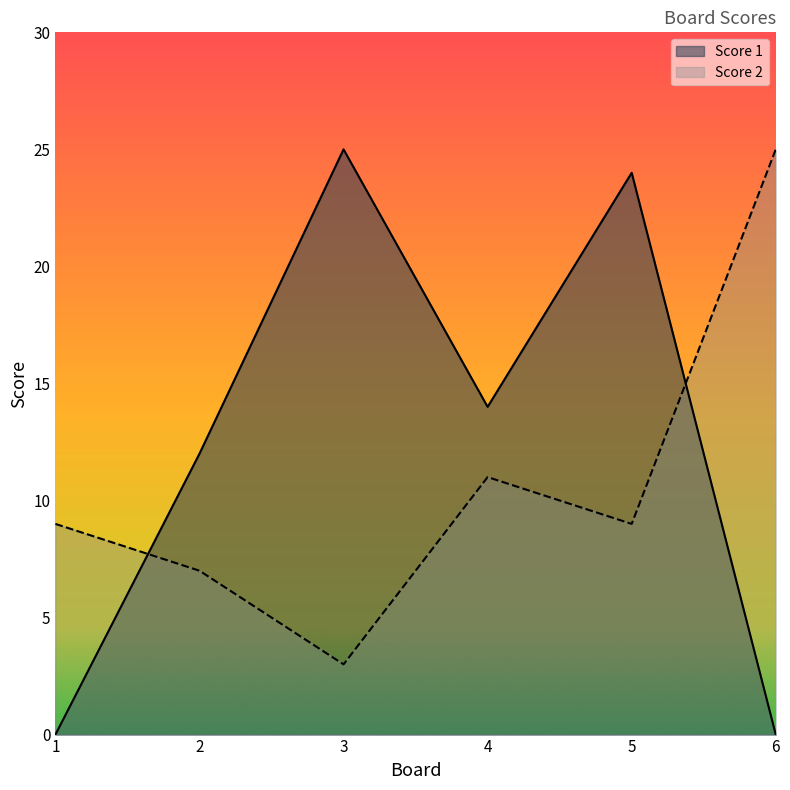

How many lines are shown in the chart?

2